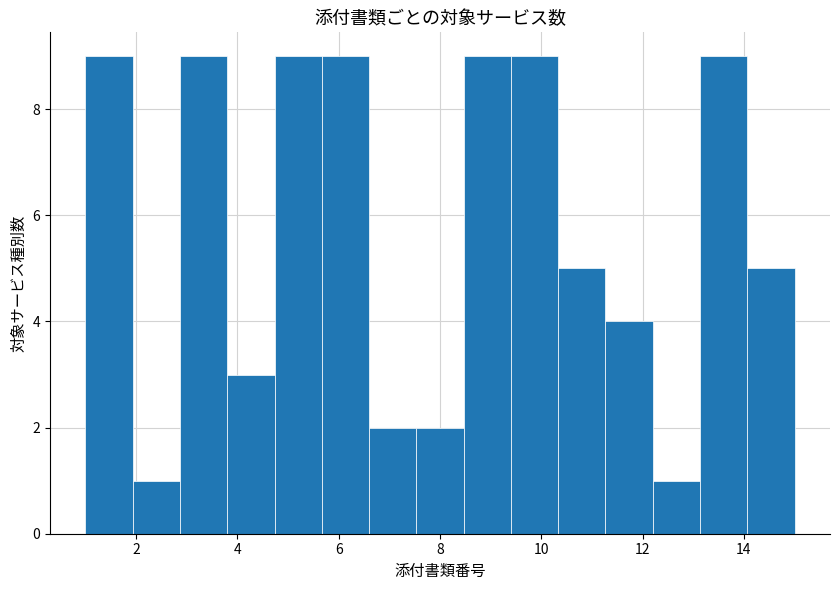

Reading left to right, transcribe this chart: for each bar, give the range it covers on the x-axis and its height. Neither the bar edges nor the heights are printed on the chart, so give them approximately, as read against the axes.

1.0 to 2.0: 9
2.0 to 2.8: 1
2.8 to 3.8: 9
3.8 to 4.8: 3
4.8 to 5.6: 9
5.6 to 6.6: 9
6.6 to 7.6: 2
7.6 to 8.4: 2
8.4 to 9.4: 9
9.4 to 10.4: 9
10.4 to 11.2: 5
11.2 to 12.2: 4
12.2 to 13.2: 1
13.2 to 14.0: 9
14.0 to 15.0: 5